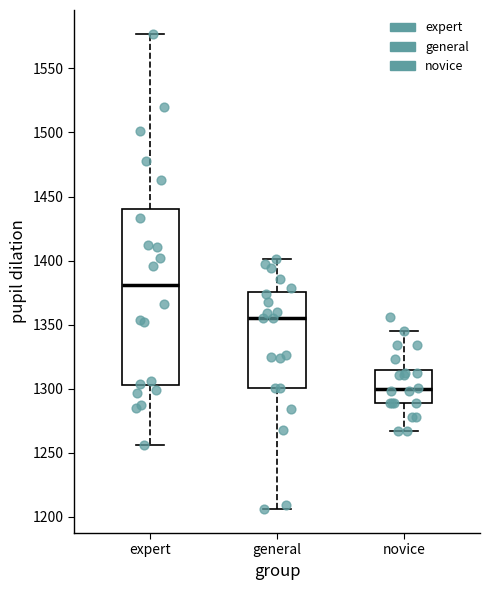

Reading left to right, read every box against the y-axis: the position of its median line, the range the box covers, and the ends of its whiskers. The values are not printed on the chart, so give them approximately, as read against the axis.

expert: median 1380, box 1305 to 1440, whiskers 1255 to 1575
general: median 1355, box 1300 to 1375, whiskers 1205 to 1400
novice: median 1300, box 1290 to 1315, whiskers 1265 to 1345